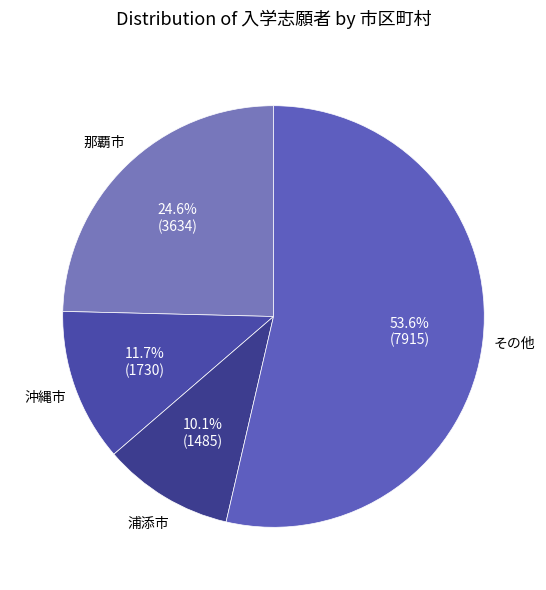

To the nearest percent, what is the average slice percentage?

25%